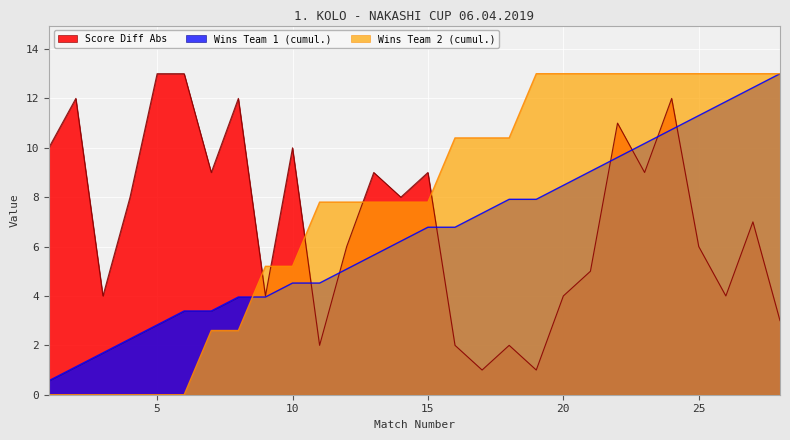

How many lines are shown in the chart?

3